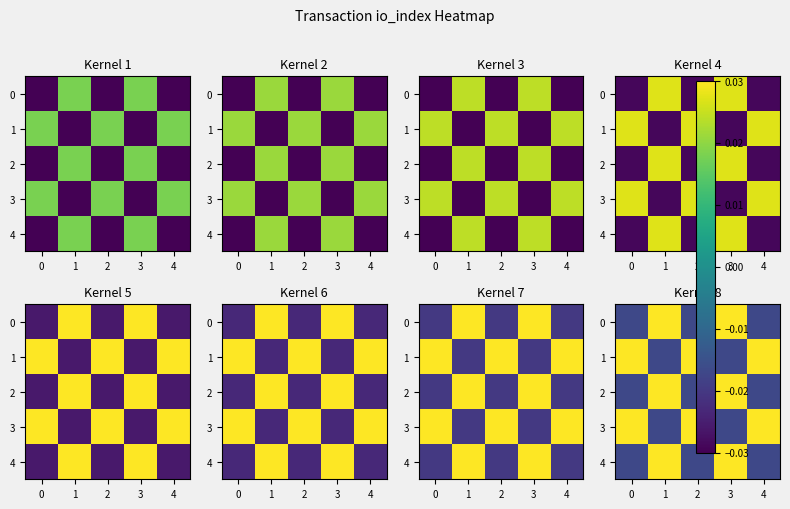

How many series are shown in this chart?

5